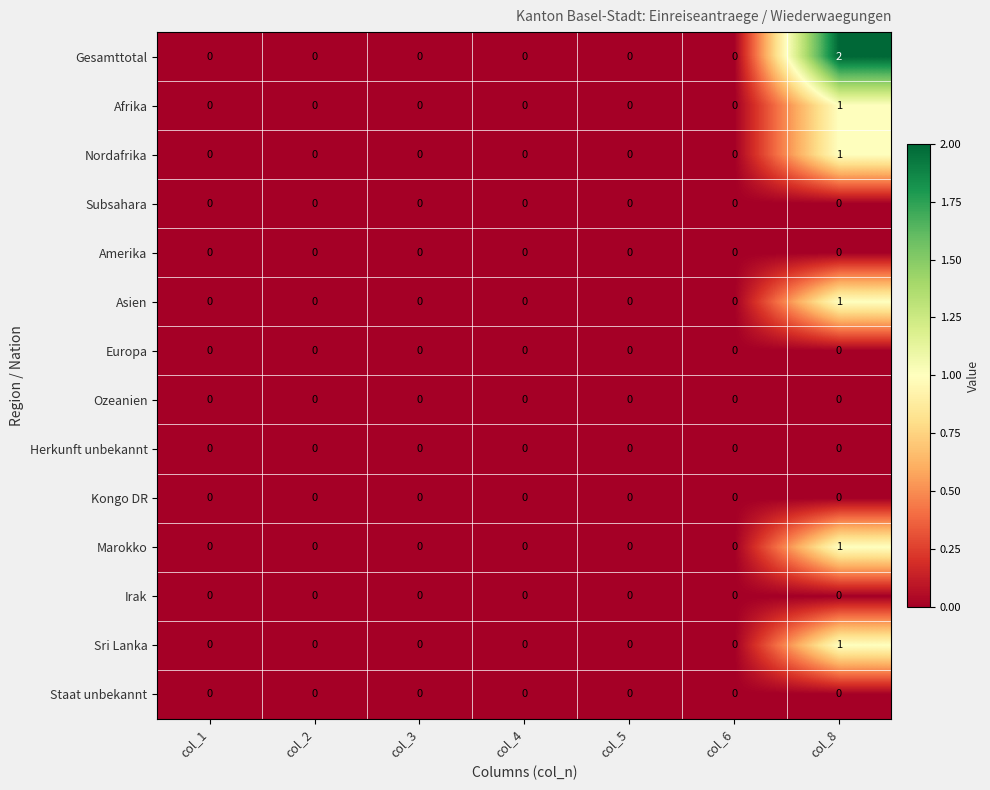

At which category is the sum across all series the highest?

col_8